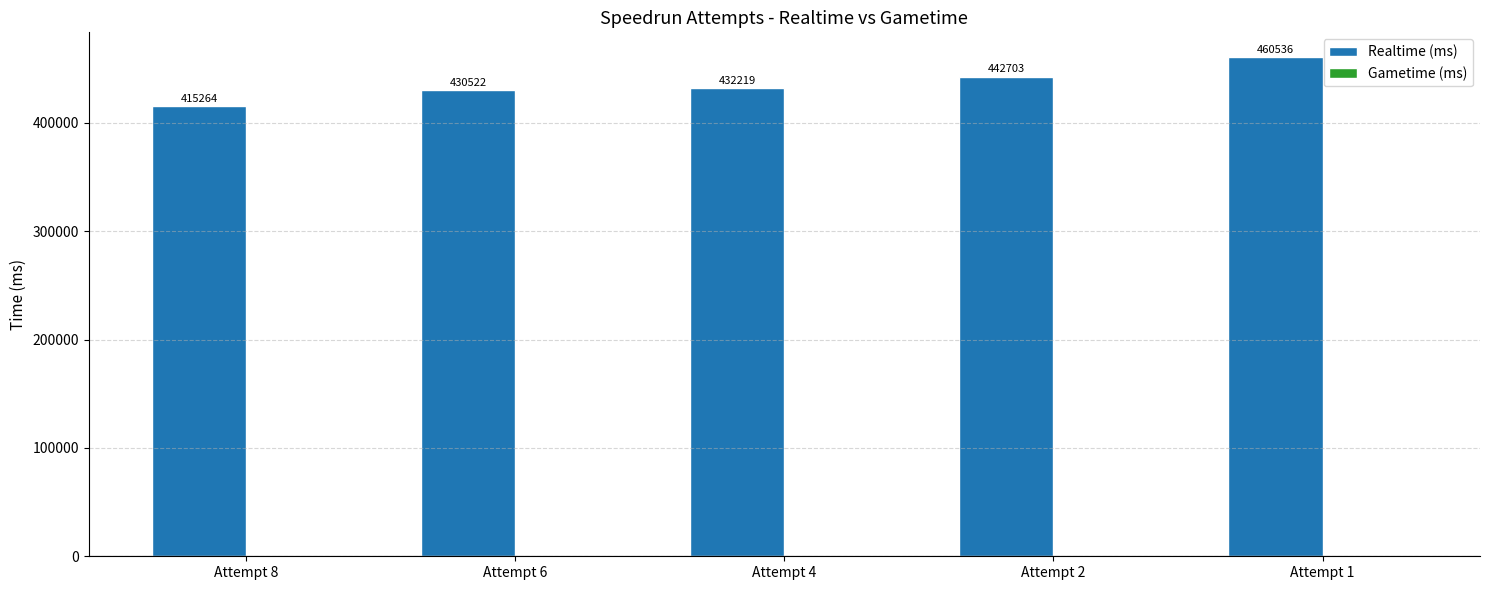

Reading right to left, list all the values displayed in this chart.

Attempt 1=460536	Attempt 2=442703	Attempt 4=432219	Attempt 6=430522	Attempt 8=415264